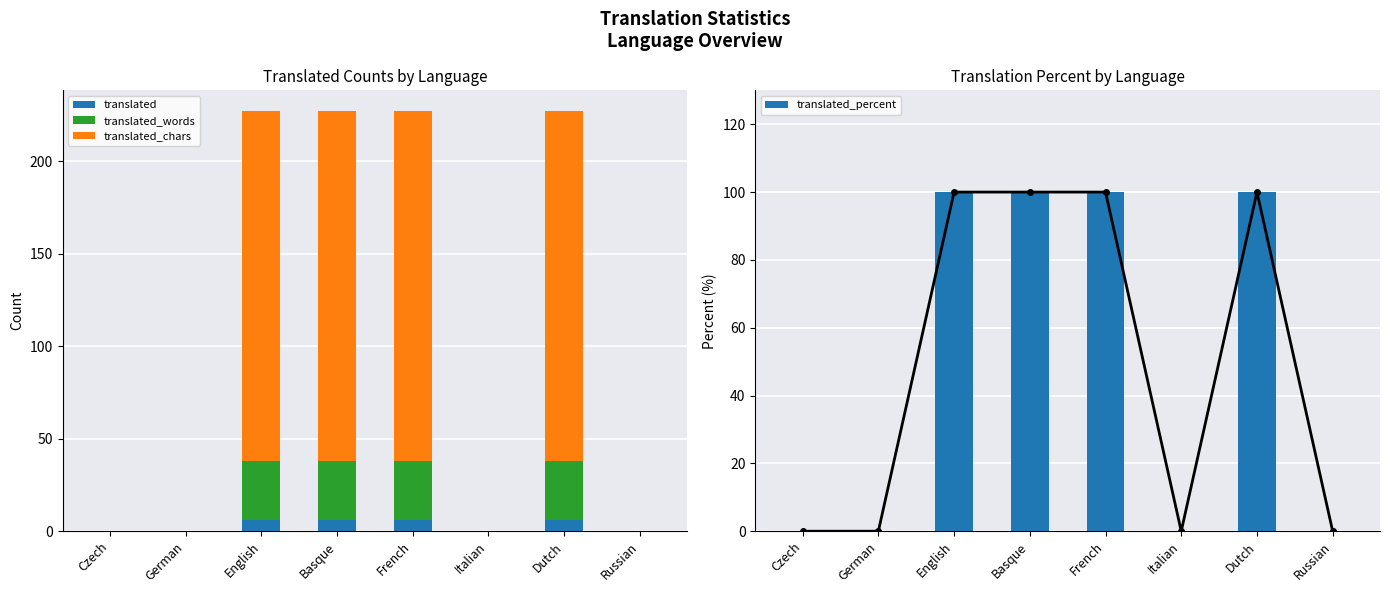

Reading left to right, transcribe all the data shown in this chart.

translated: Czech=0	German=0	English=6	Basque=6	French=6	Italian=0	Dutch=6	Russian=0
translated_words: Czech=0	German=0	English=32	Basque=32	French=32	Italian=0	Dutch=32	Russian=0
translated_chars: Czech=0	German=0	English=189	Basque=189	French=189	Italian=0	Dutch=189	Russian=0
translated_percent: Czech=0	German=0	English=100	Basque=100	French=100	Italian=0	Dutch=100	Russian=0